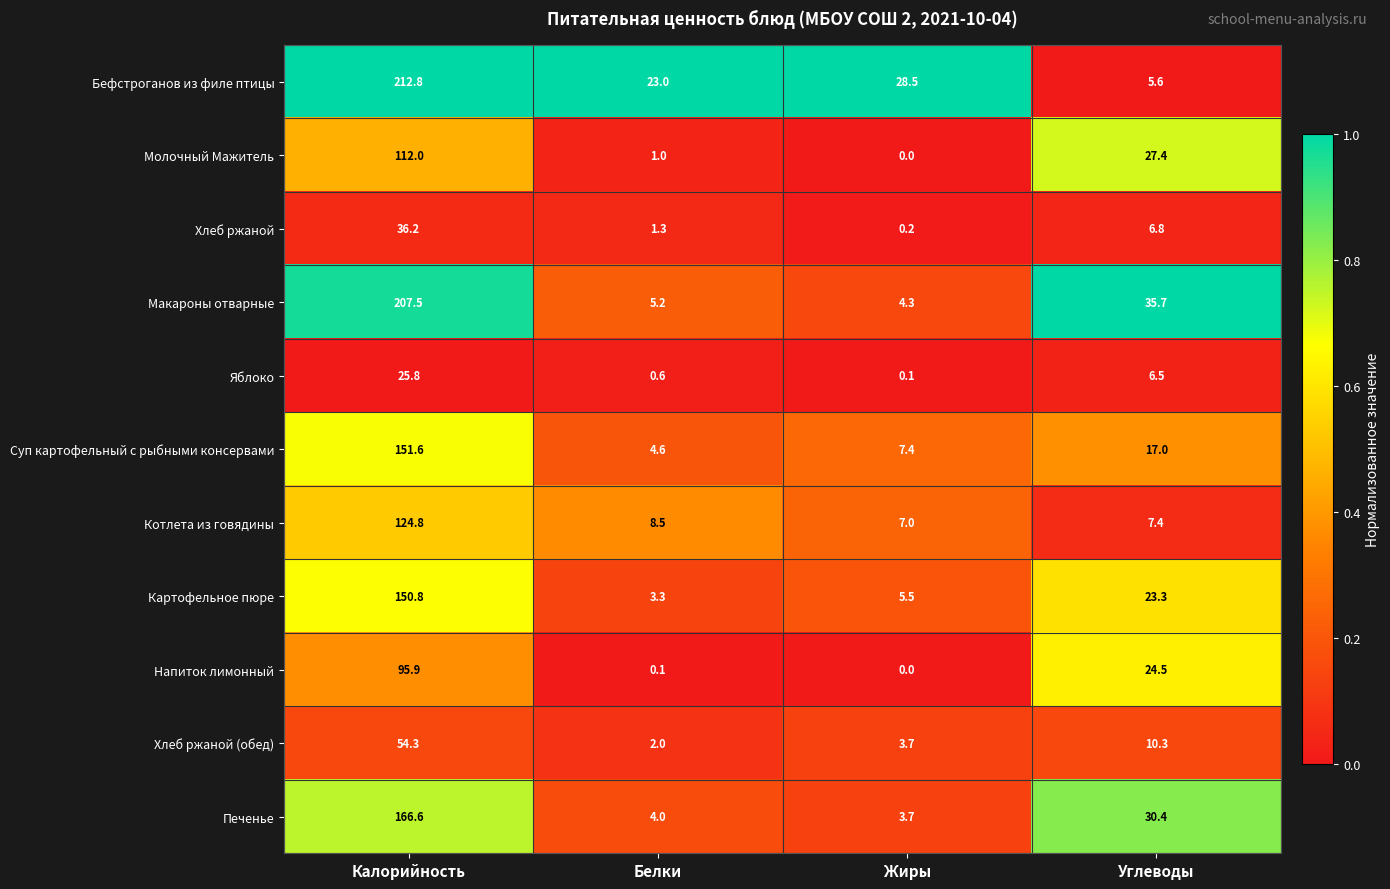

At which category does the chart reach its minimum across all series?

Жиры